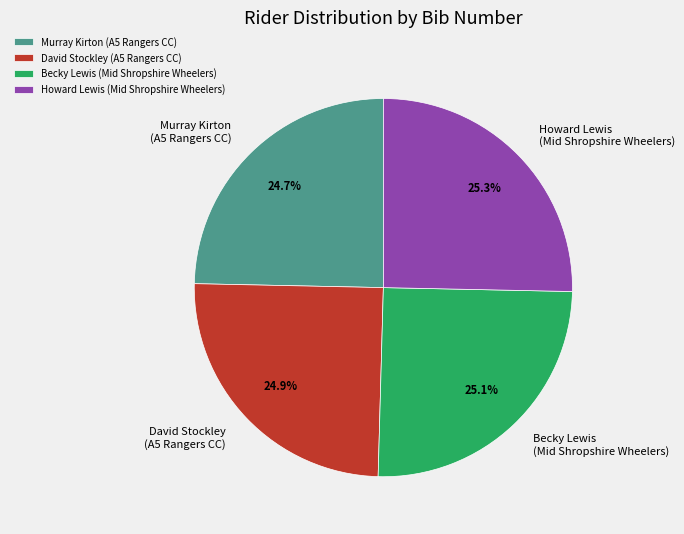

To the nearest percent, what is the difference between the largest and smallest slice percentages?

1%